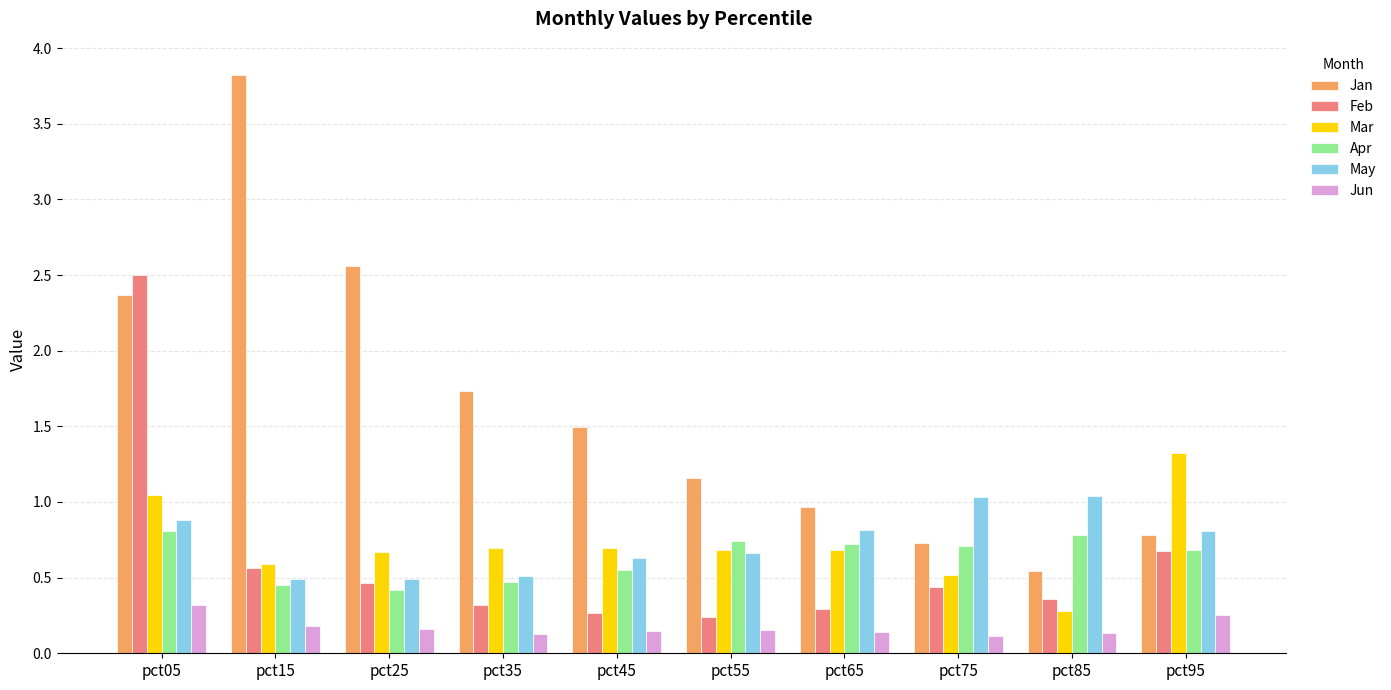

Between pct25 and pct75, which series saw the biggest shift?

Jan